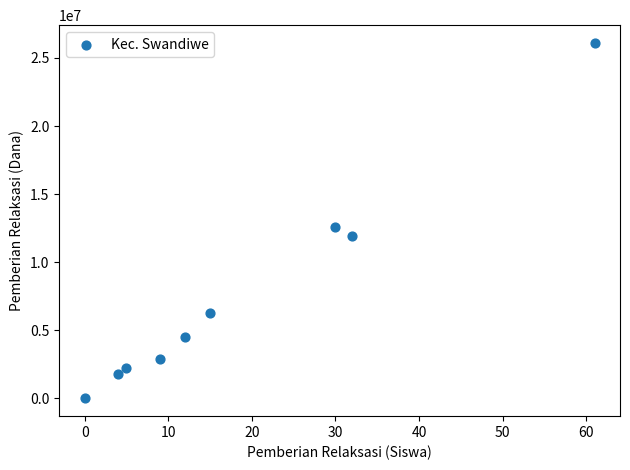

What is the range of X values (max minus min)?

61